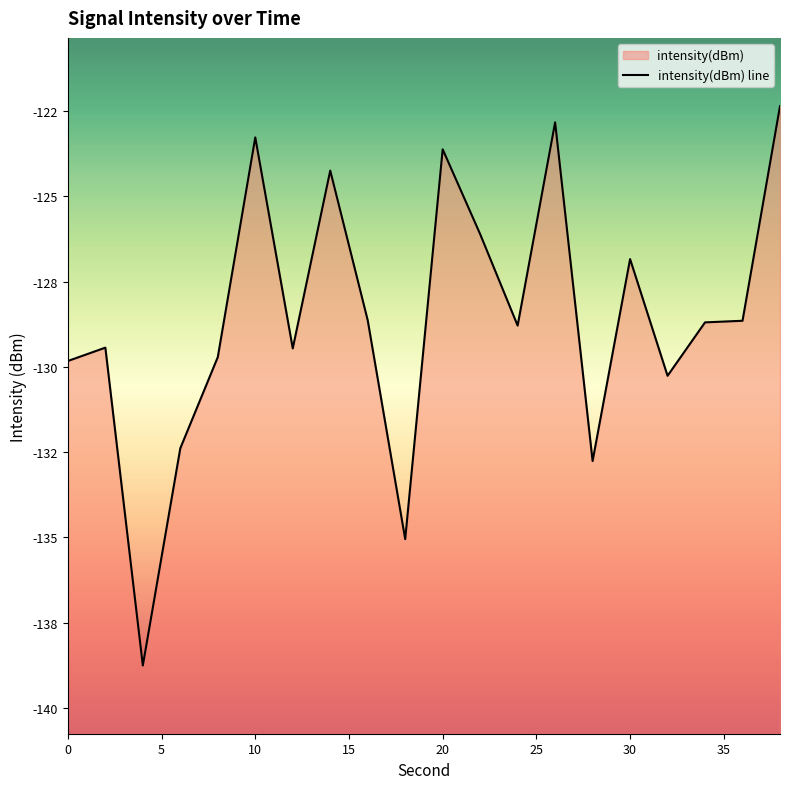

What is the sum of all values?

-2571.7